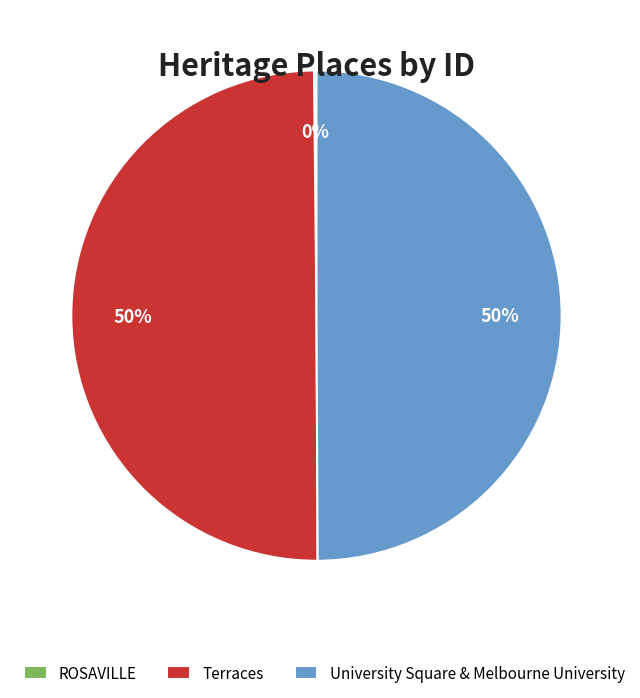

What is the ratio of the value at University Square & Melbourne University to the value at Terraces?

1.0